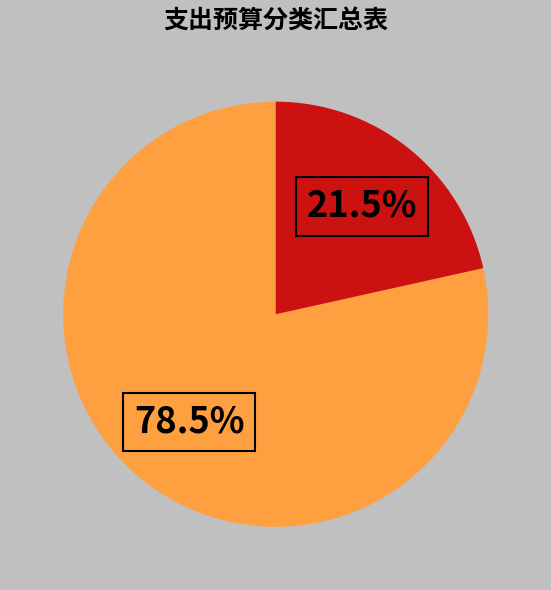

Is there a majority slice in this chart?

Yes